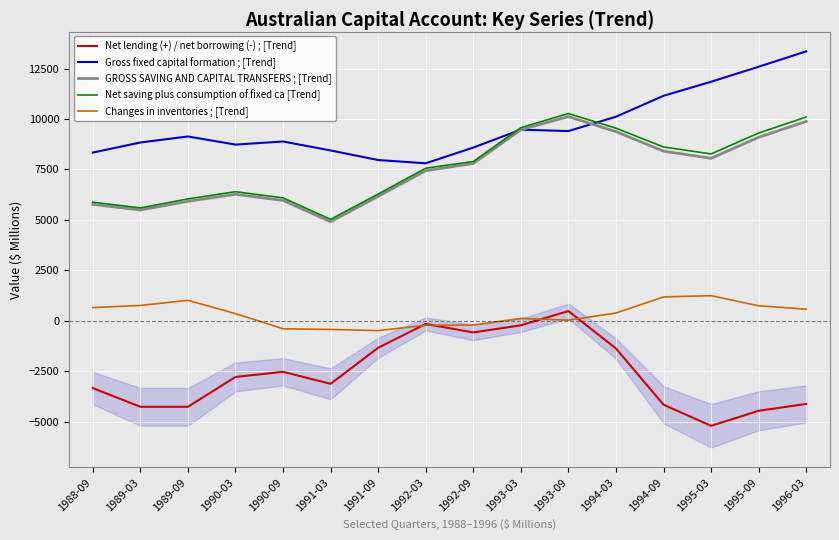

At 1995-03, list the series in order from largest to smallest.

Gross fixed capital formation ; [Trend], Net saving plus consumption of fixed ca [Trend], GROSS SAVING AND CAPITAL TRANSFERS ; [Trend], Changes in inventories ; [Trend], Net lending (+) / net borrowing (-) ; [Trend]